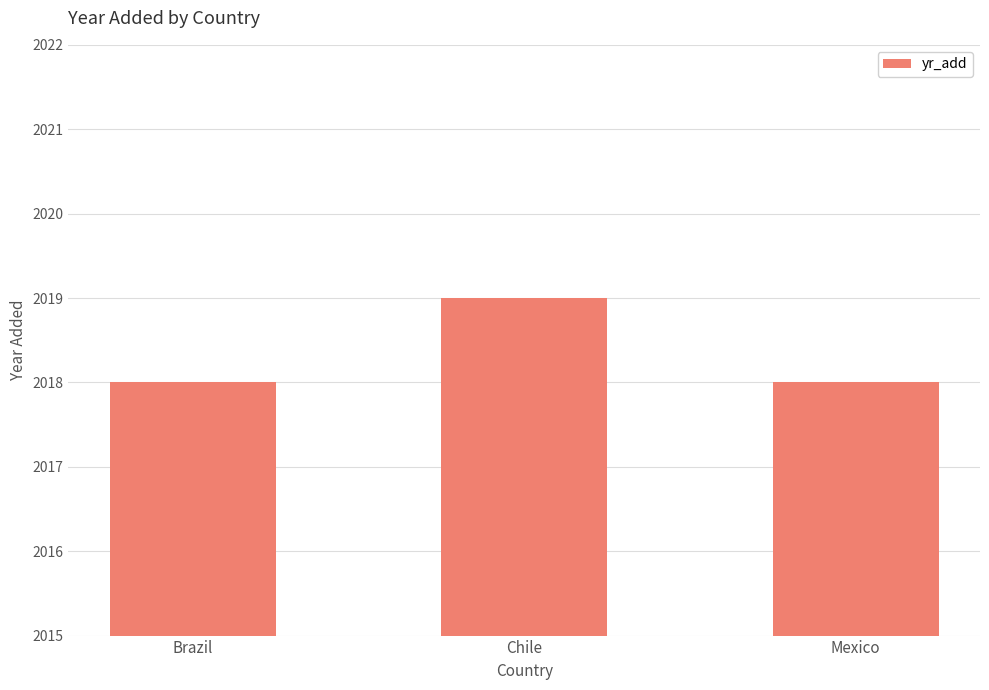

True or false: the data shows 2018 at Brazil.

True